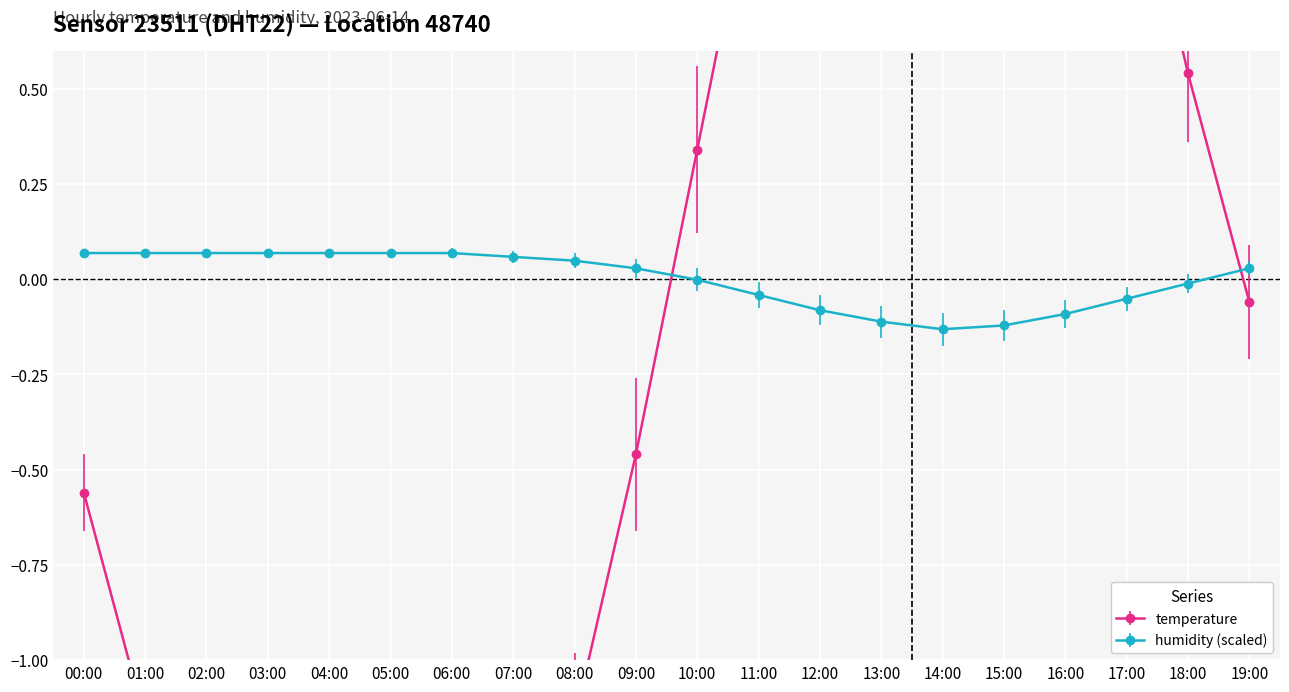

Where does the temperature series first go above 0?

10:00